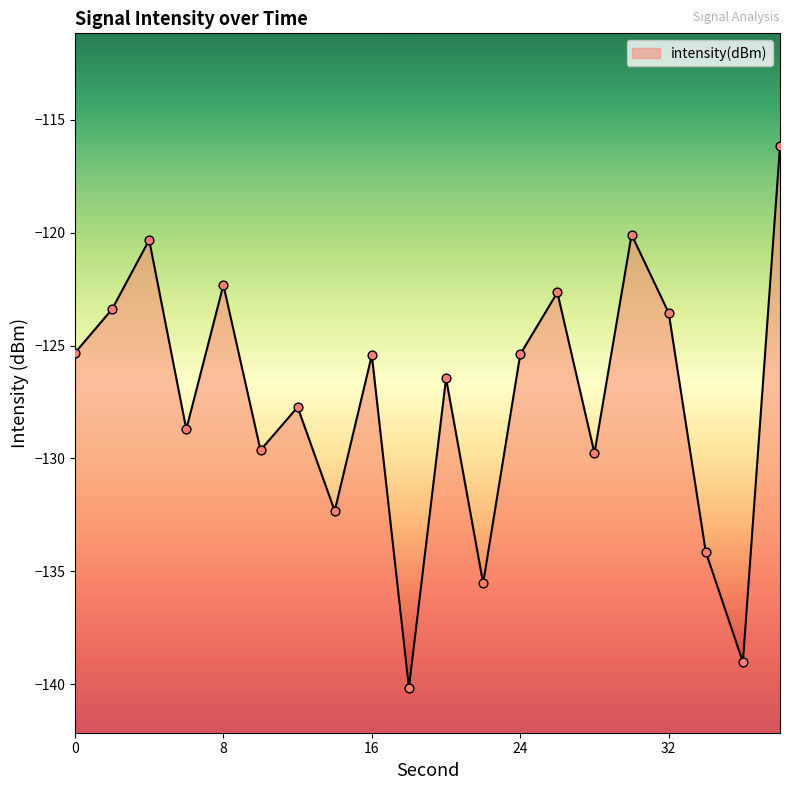

What is the change in value from 22 to 24?

+10.1